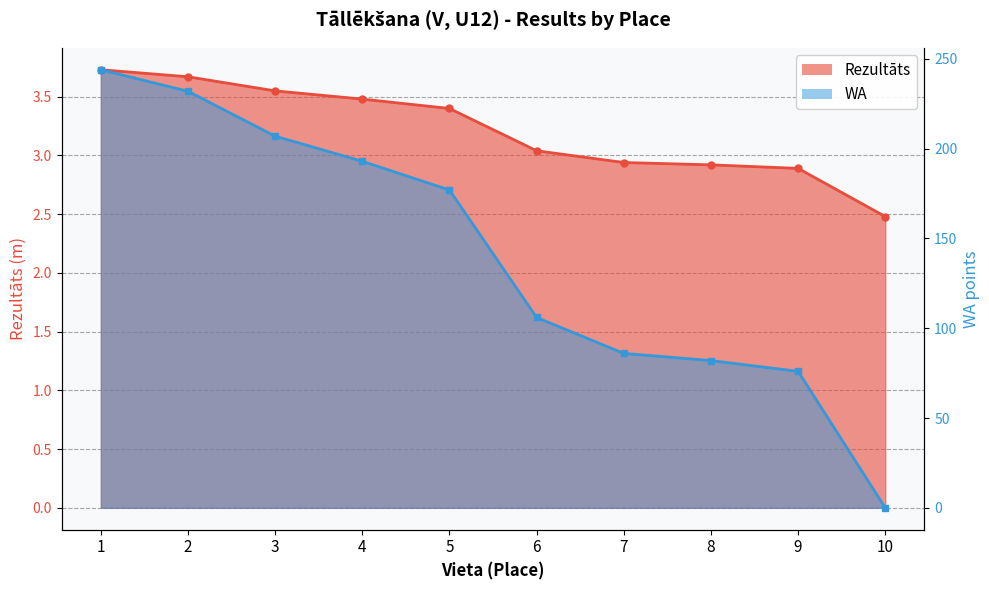

True or false: WA and Rezultāts cross at least once.

True